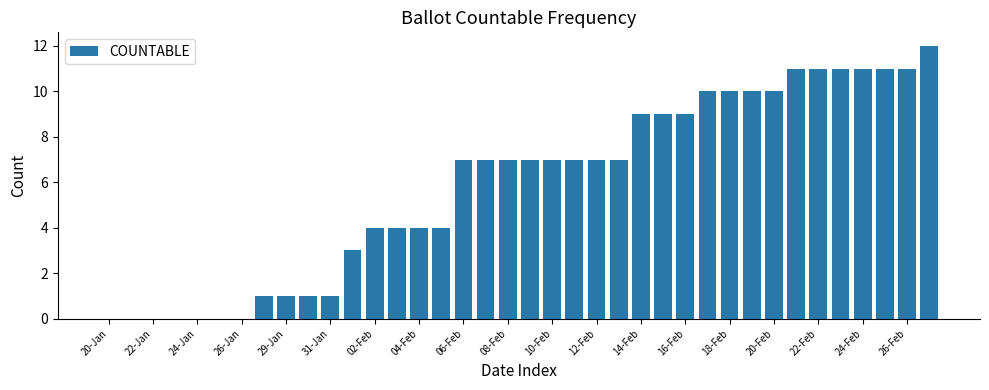

What is the greatest value displayed?

12